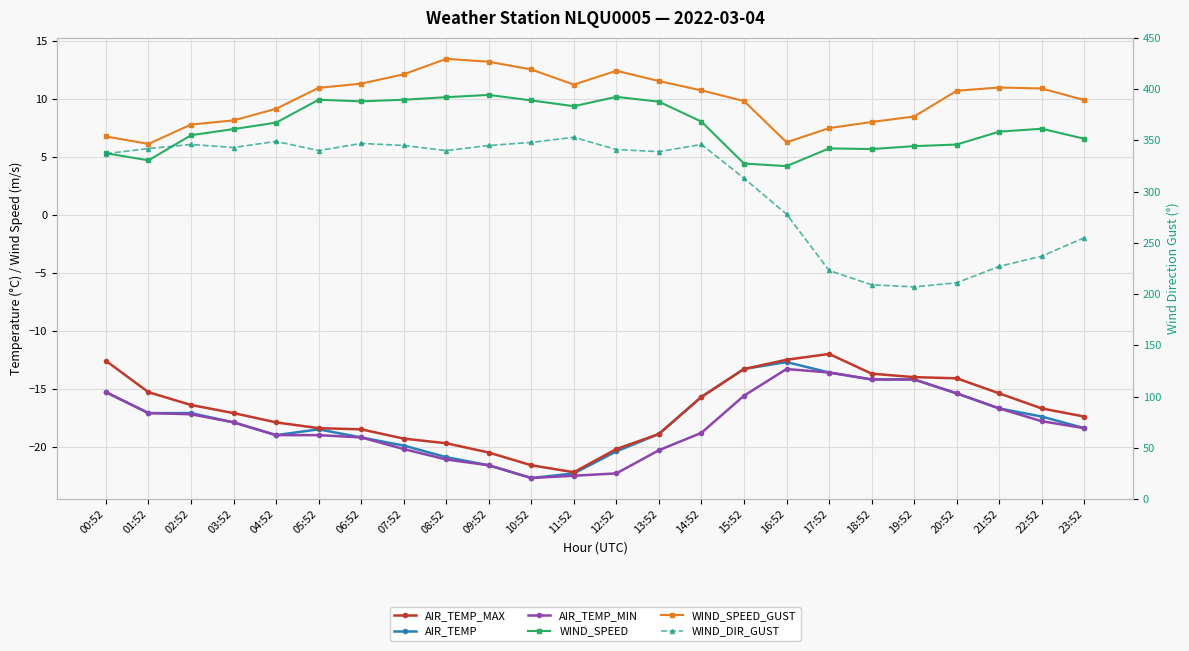

Where is WIND_SPEED_GUST nearest to the value 9?

04:52